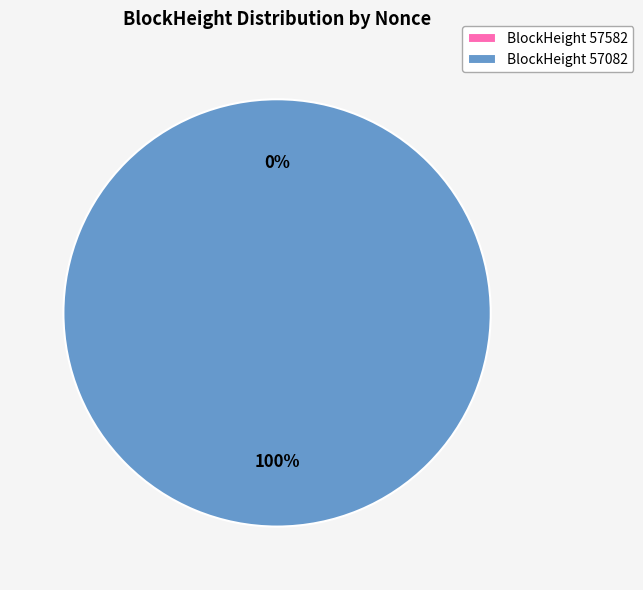

Which category has the smallest portion of the pie?

57582